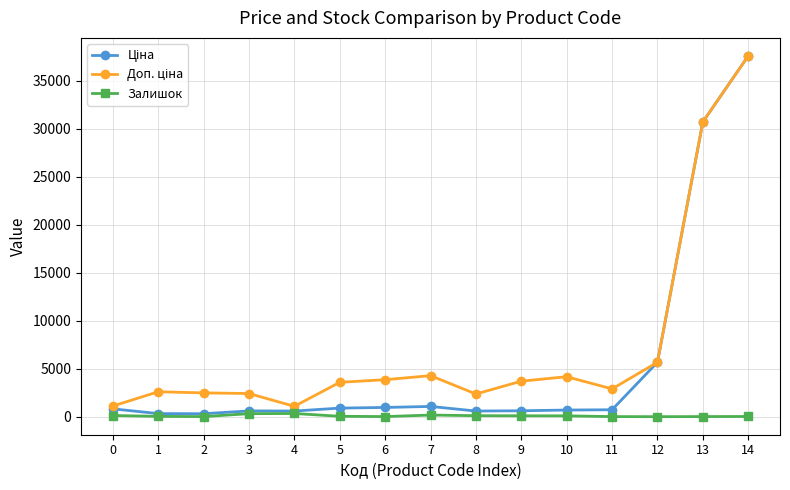

What is the maximum value shown in the chart?

37593.6